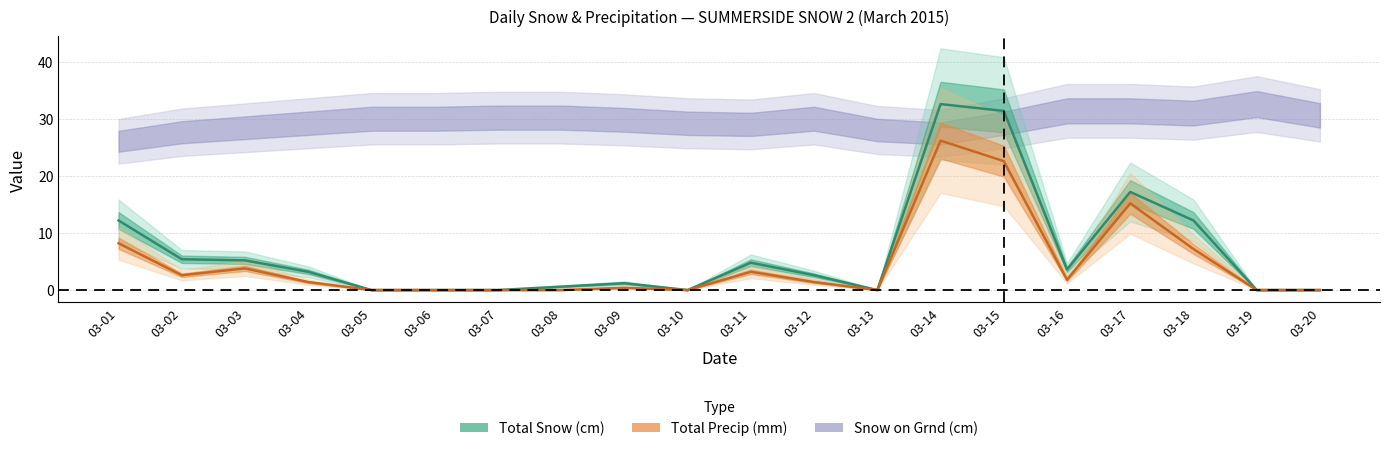

How many values in Total Precip (mm) are above zero?

12